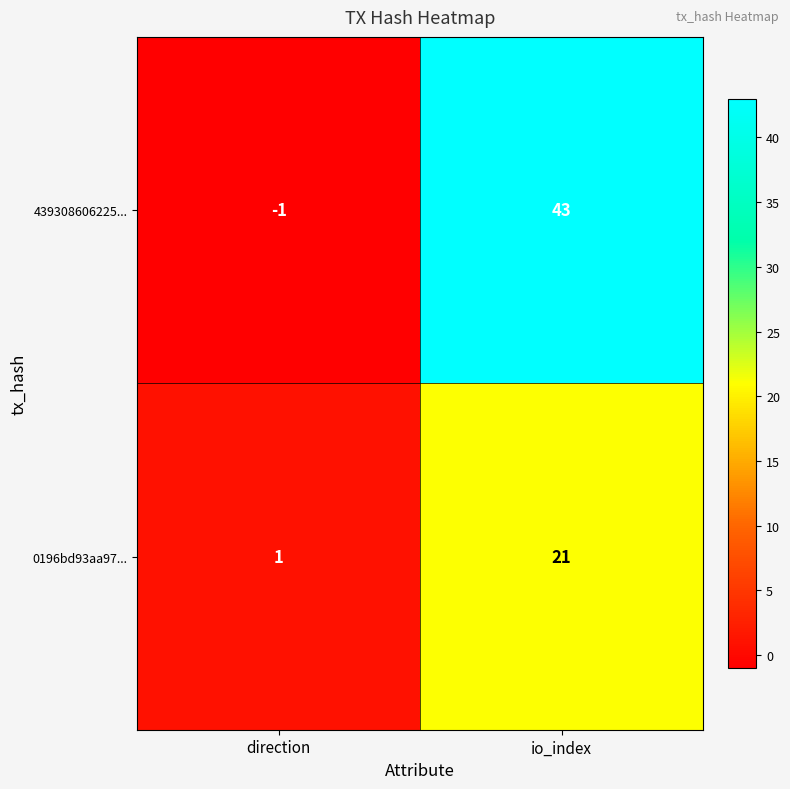

Reading left to right, what are all the values shown in this chart?

439308606225...: -1	43
0196bd93aa97...: 1	21